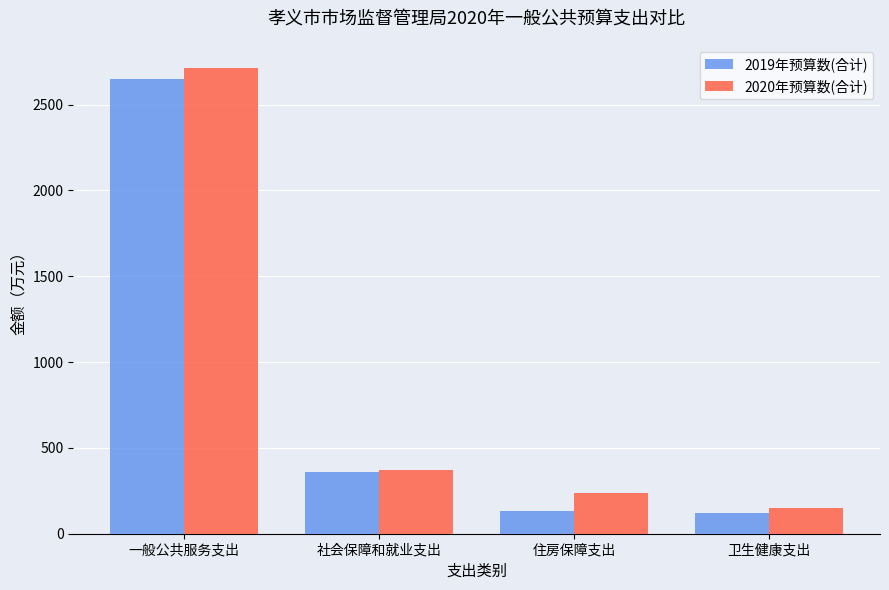

The 2020年预算数(合计) series shows 251.4 at 社会保障和就业支出. True or false?

False